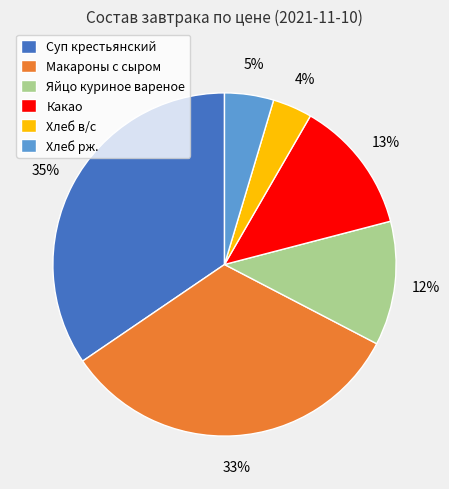

Is it true that Какао is 6% of the pie?

False